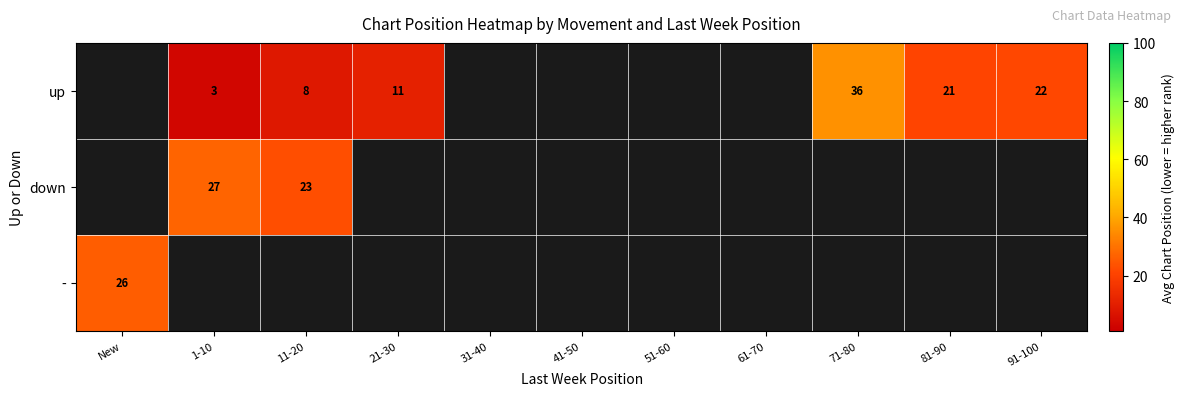

Is the value of up at 81-90 greater than the value of - at New?

No